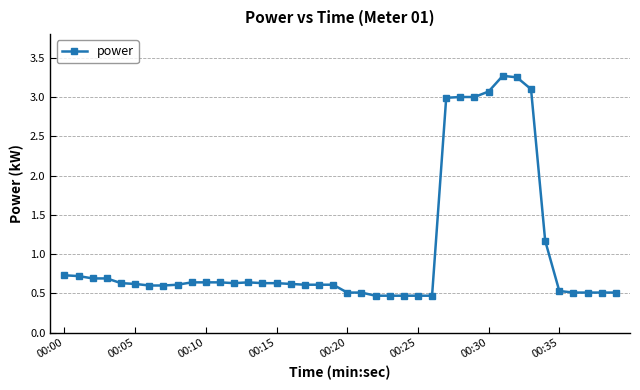

True or false: the data has more than 0 interior local peaks.

True